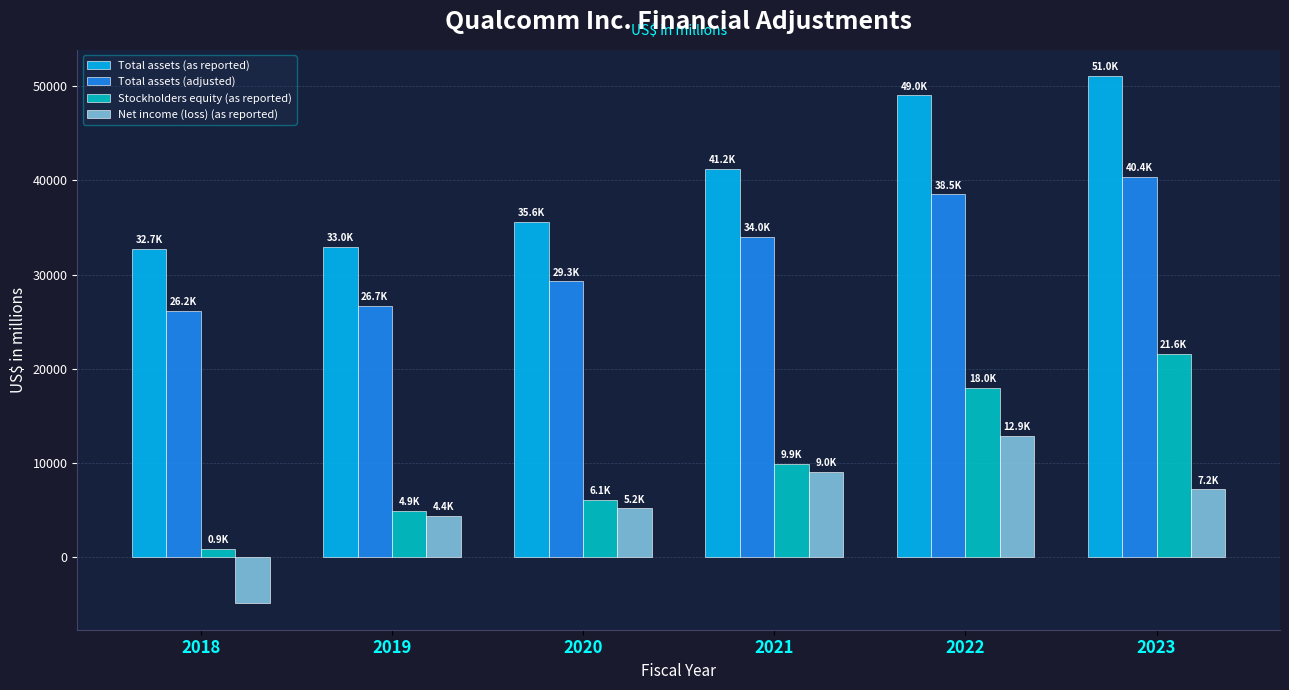

What is the value of the Net income (loss) (as reported) bar at the 1st from the left?

-4864